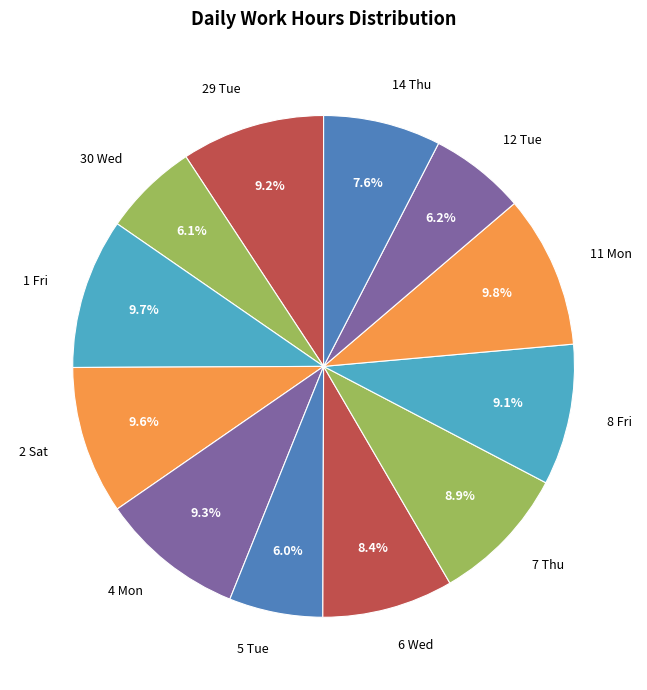

To the nearest percent, what portion does 12 Tue represent?

6%